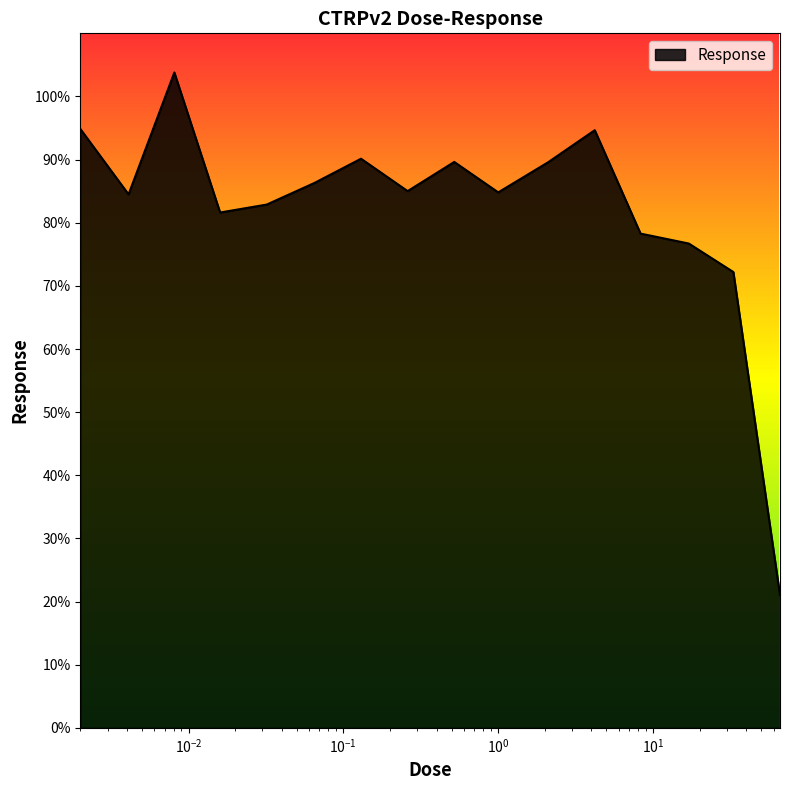

What is the minimum value shown in the chart?

21.0